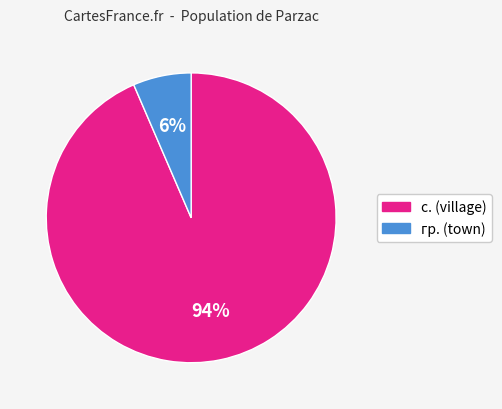

To the nearest percent, what is the average slice percentage?

50%